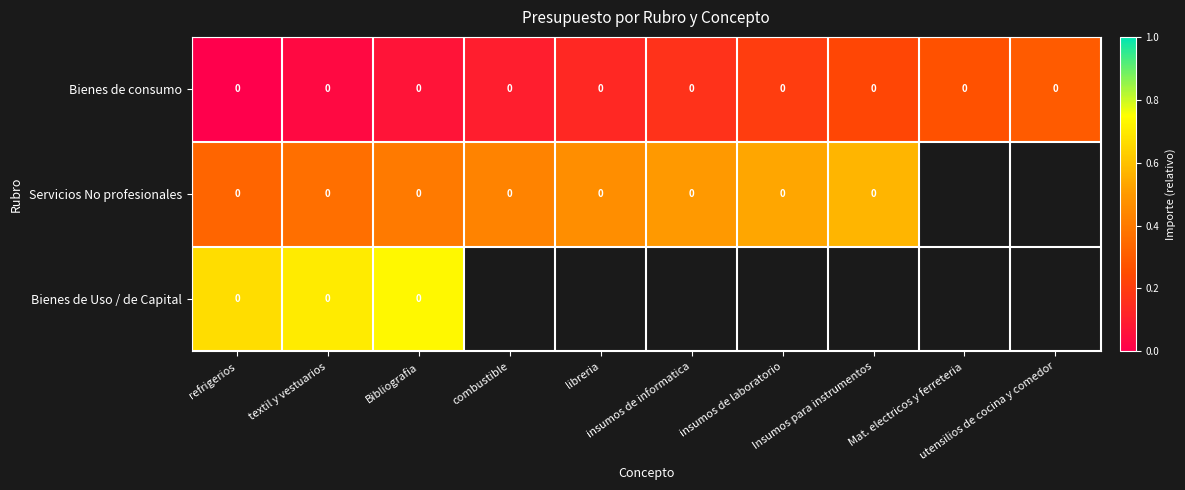

At which label does Servicios No profesionales reach its minimum?

refrigerios